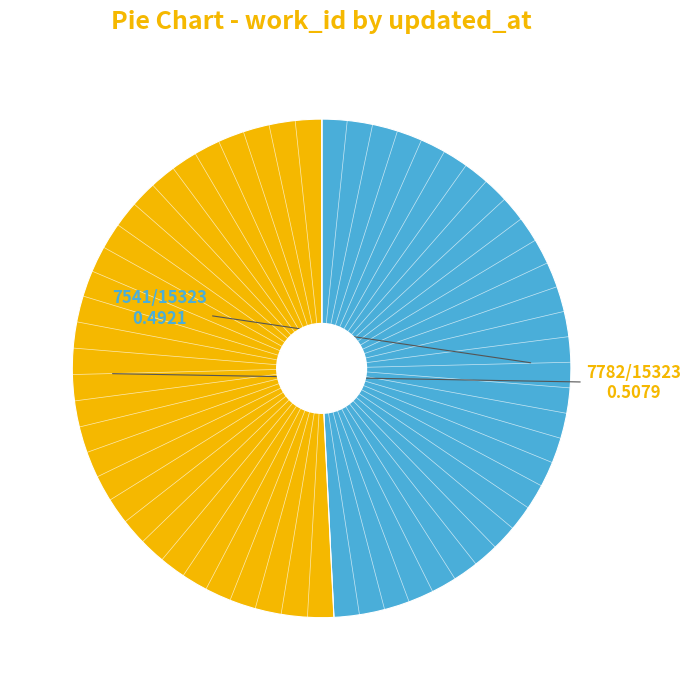

Does any single category account for the majority?

Yes